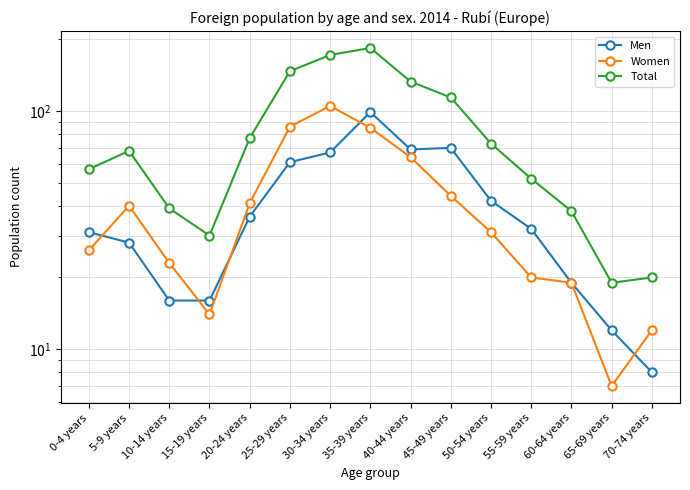

At 5-9 years, list the series in order from largest to smallest.

Total, Women, Men